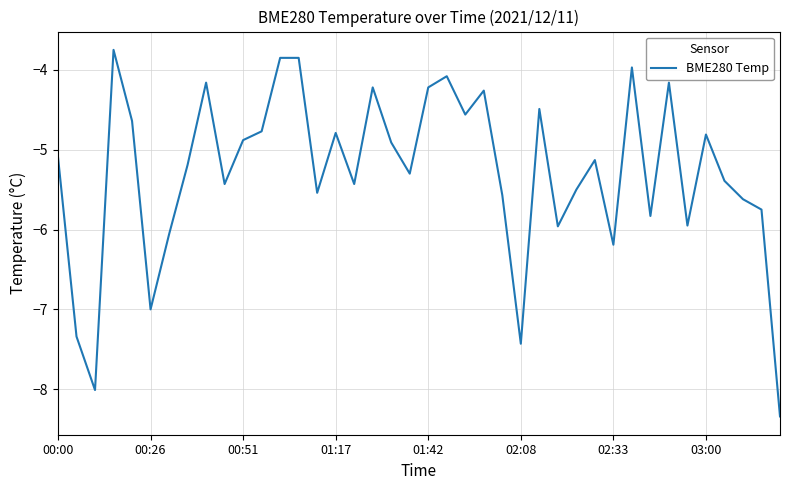

What is the smallest value displayed?

-8.3